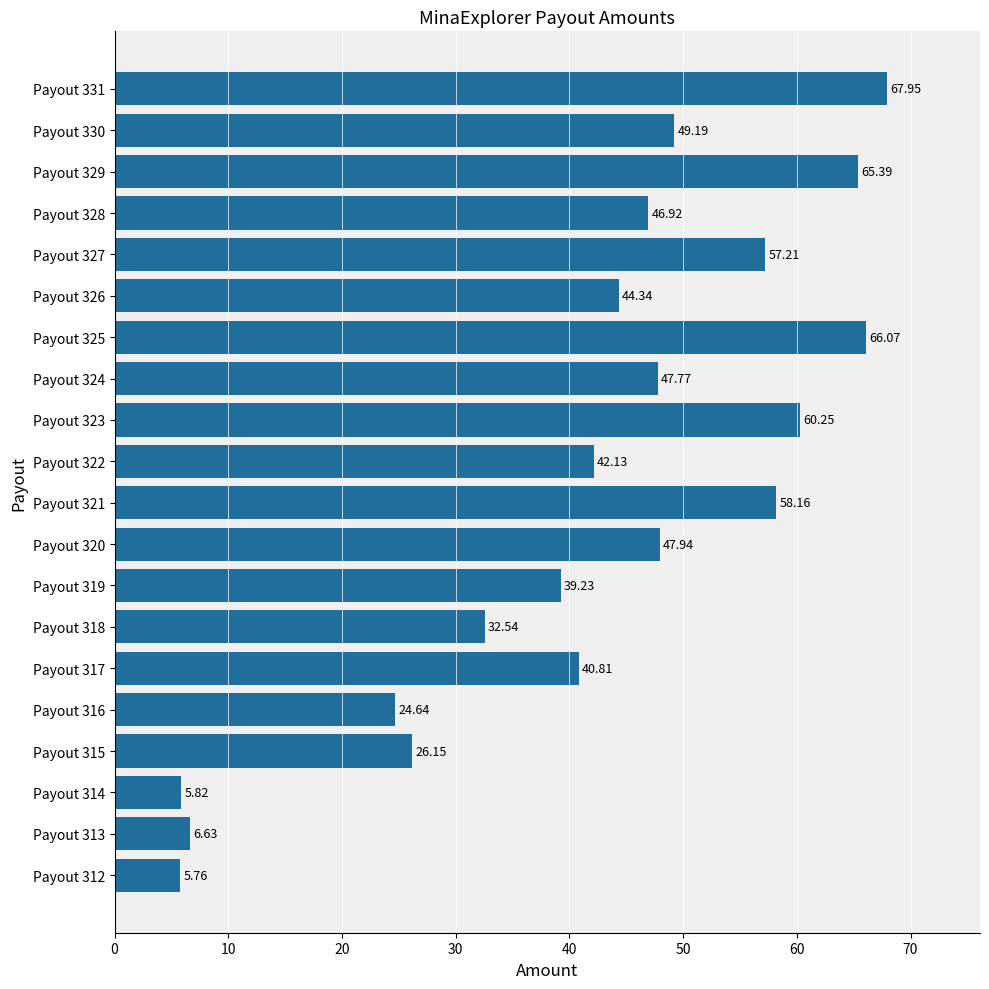

What is the sum of all values?

834.9